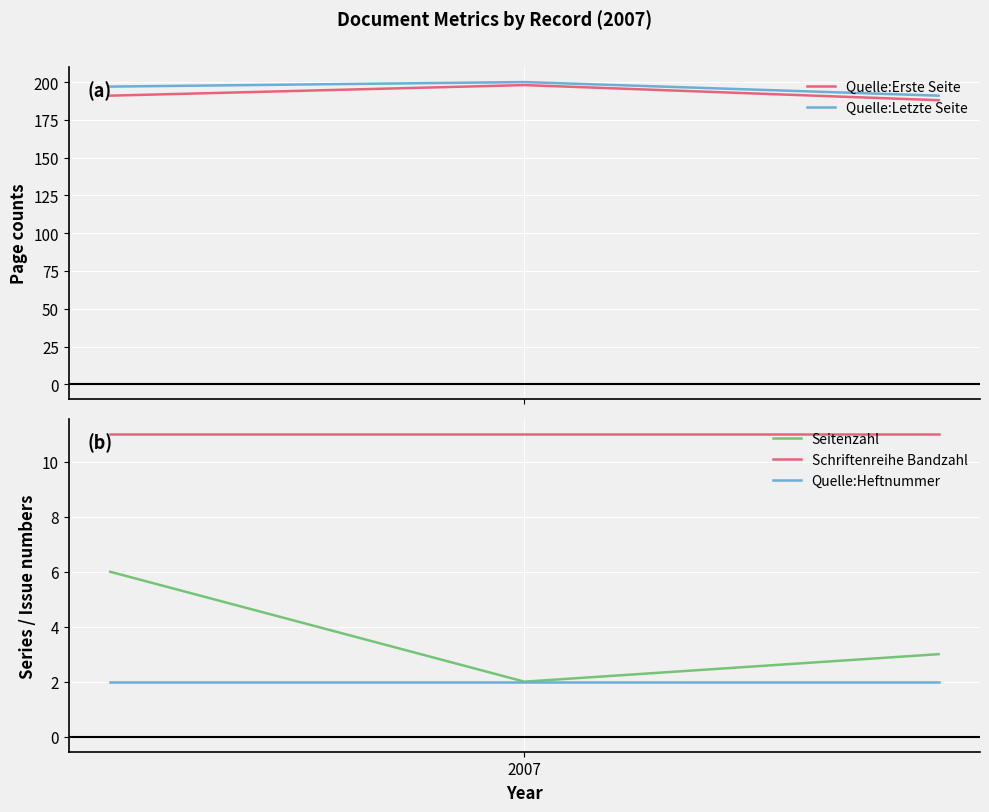

How many lines are shown in the chart?

5